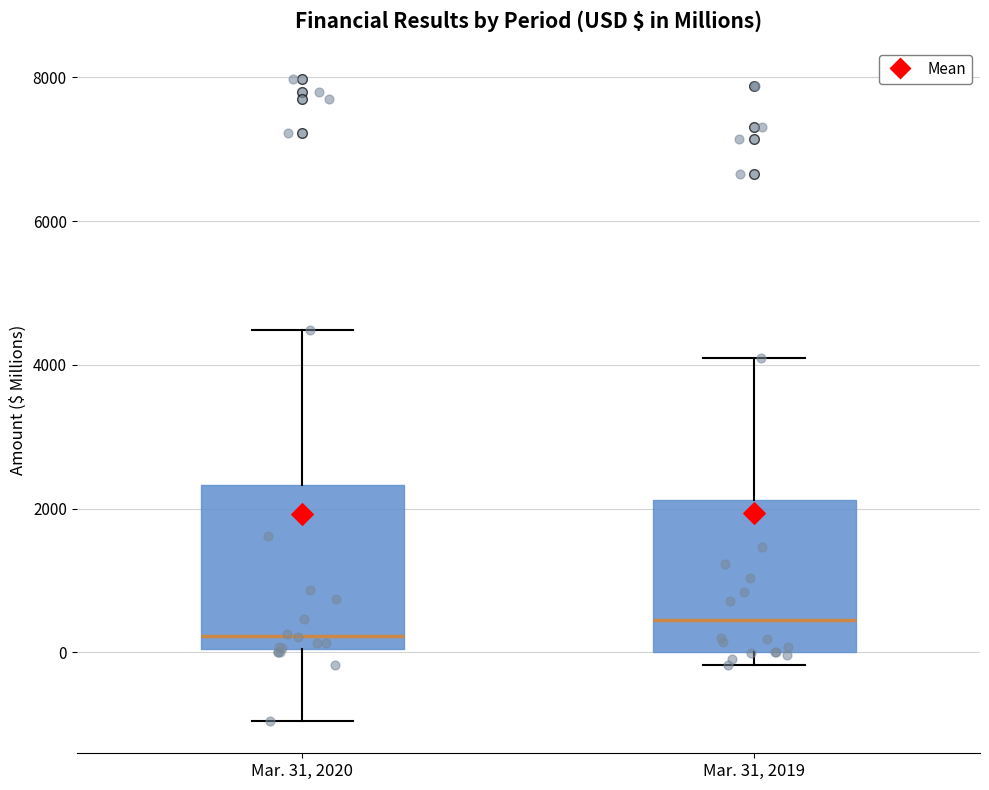

Reading left to right, read every box against the y-axis: the position of its median line, the range the box covers, and the ends of its whiskers. The values are not printed on the chart, so give them approximately, as read against the axis.

Mar. 31, 2020: median 200, box 0 to 2400, whiskers -1000 to 4400
Mar. 31, 2019: median 400, box 0 to 2200, whiskers -200 to 4000